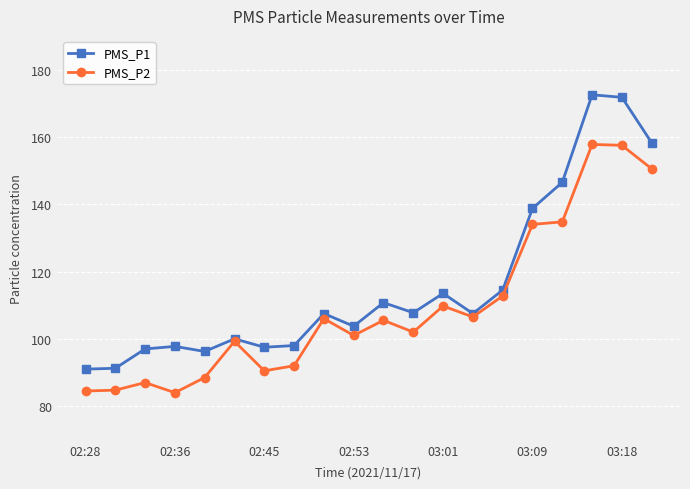

What are all the series names shown in the legend?

PMS_P1, PMS_P2